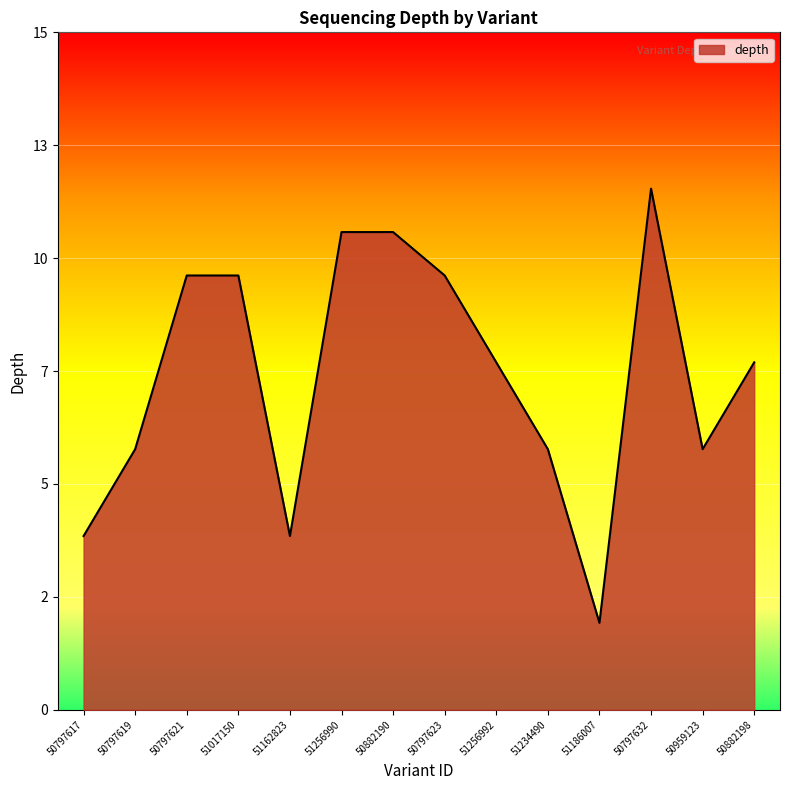

What is the change in value from 51186007 to 50882198?

+6